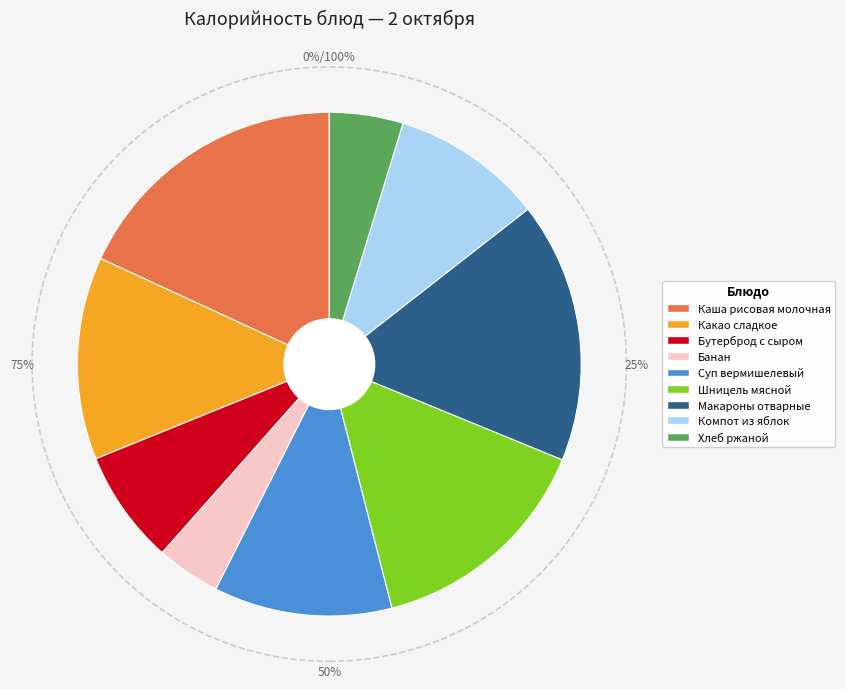

Count the number of slices in the pie.

9